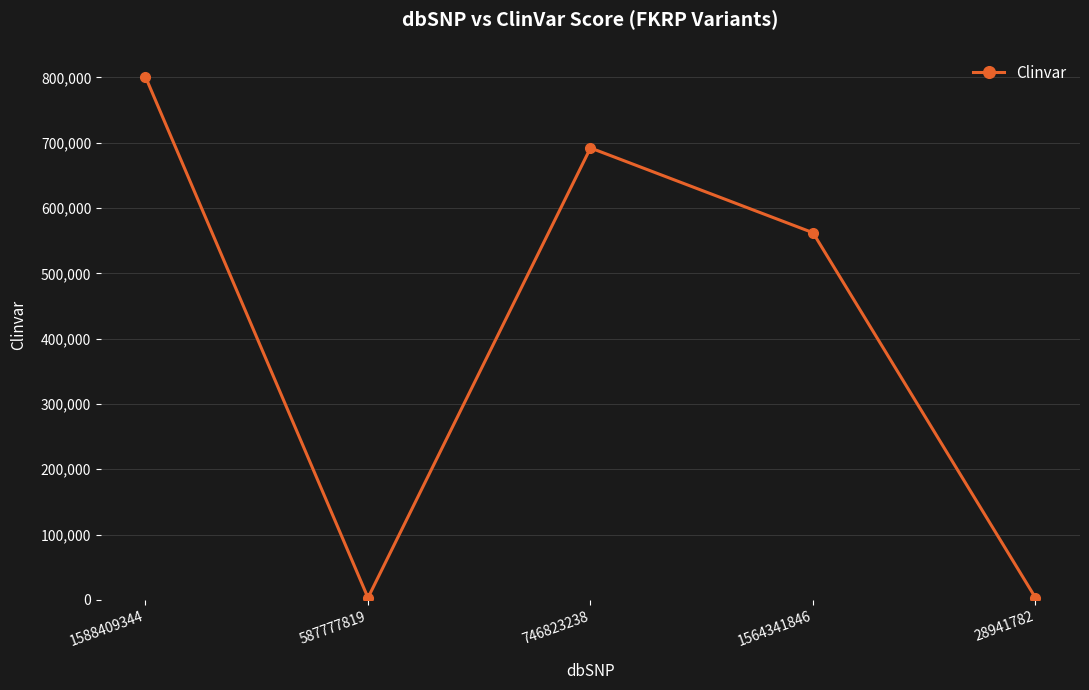

Read the value at 1588409344.

800791